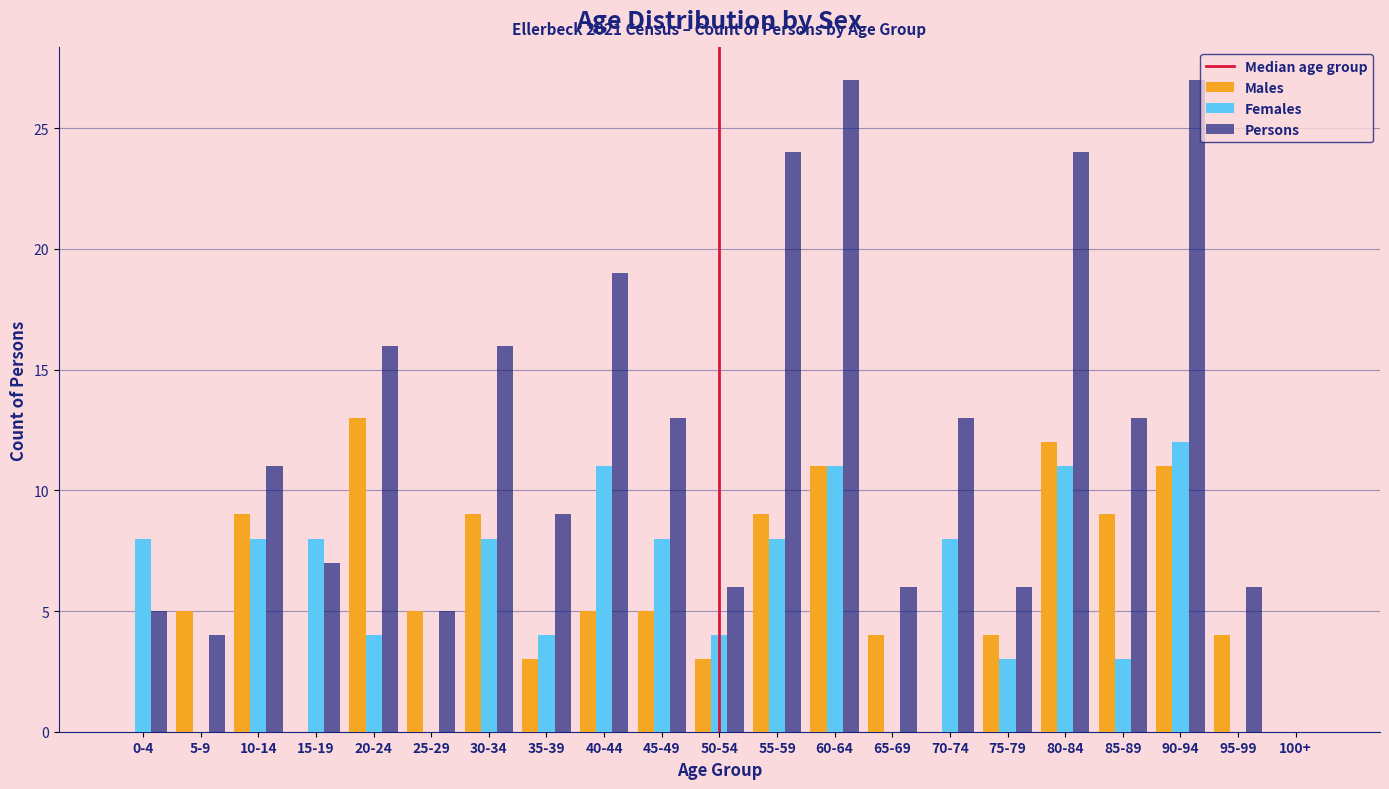

The Males series shows 21 at 80-84. True or false?

False